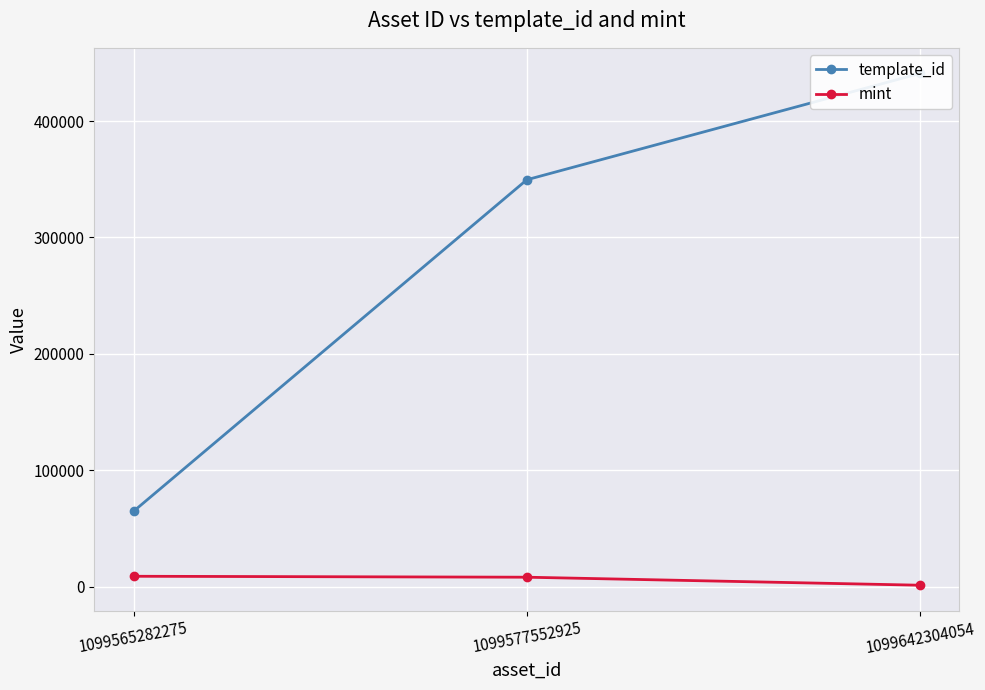

How many values in the mint series exceed 7999?

1